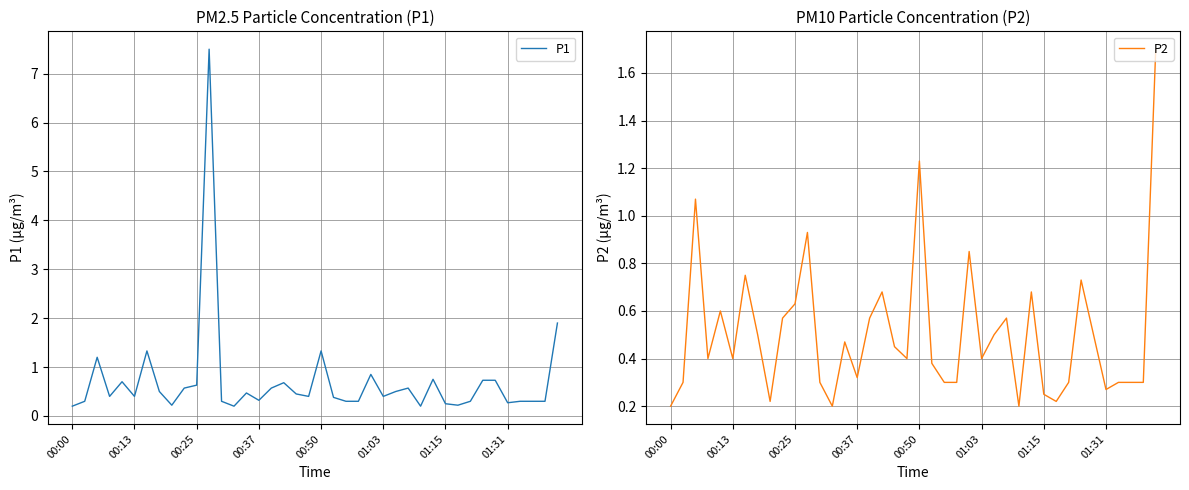

The value of P1 at 00:13 is 0.4. True or false?

True